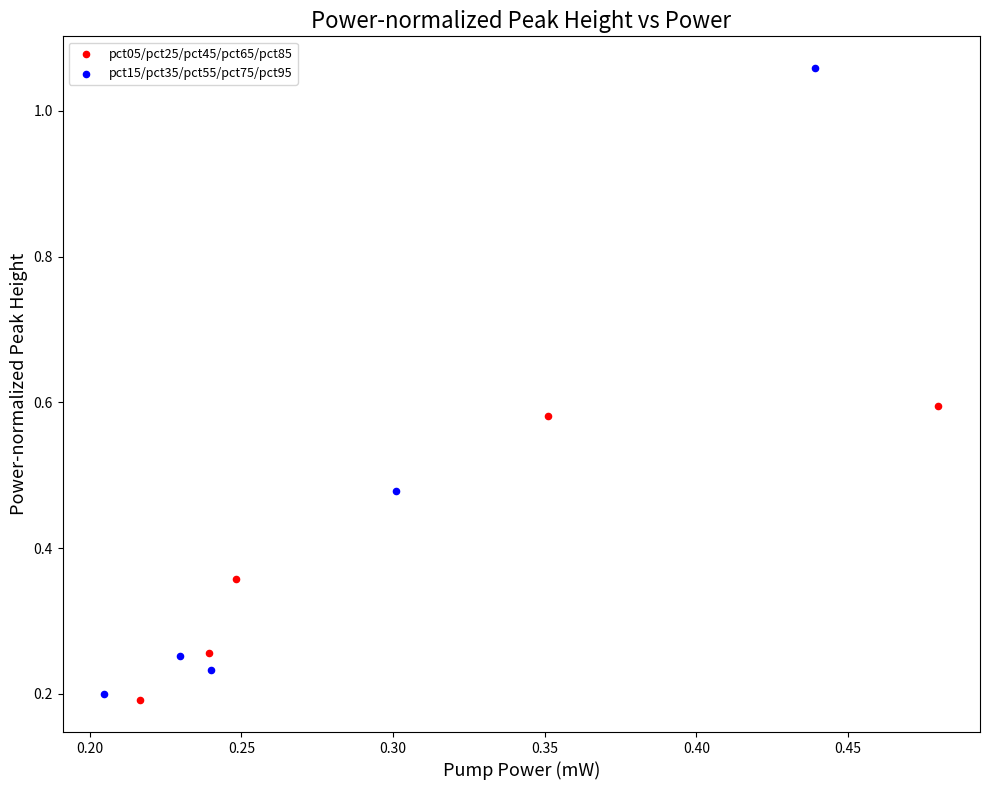

Which series contains the highest Y value?

pct15/pct35/pct55/pct75/pct95